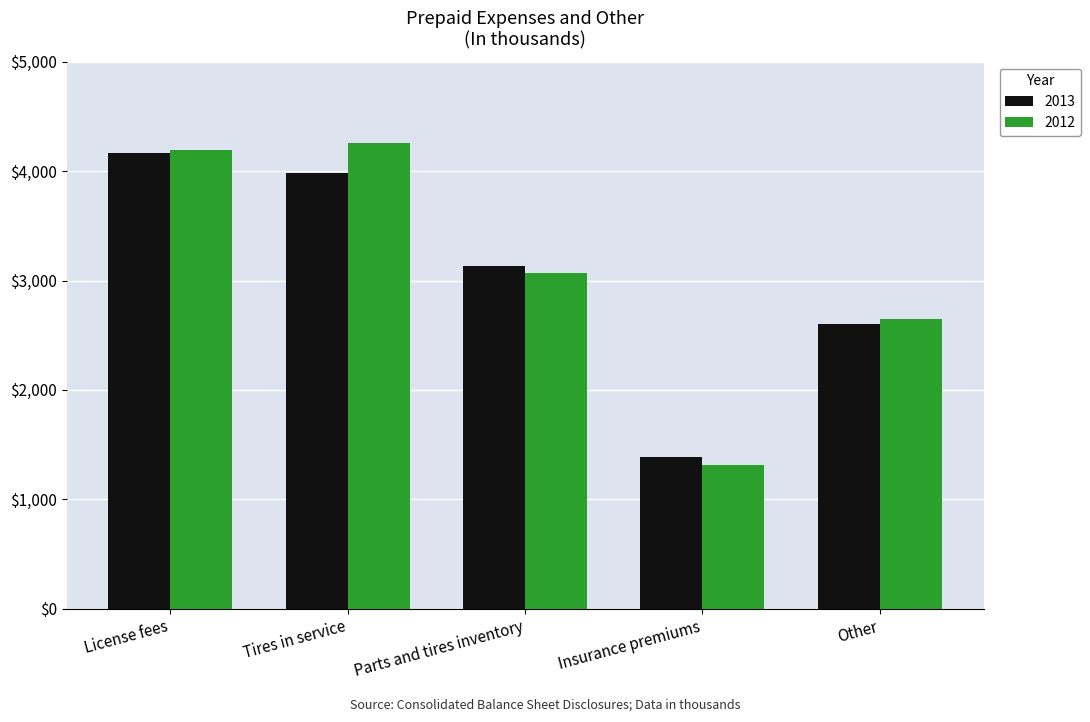

What is the sum of the 2012 values at Other and Tires in service?

6913